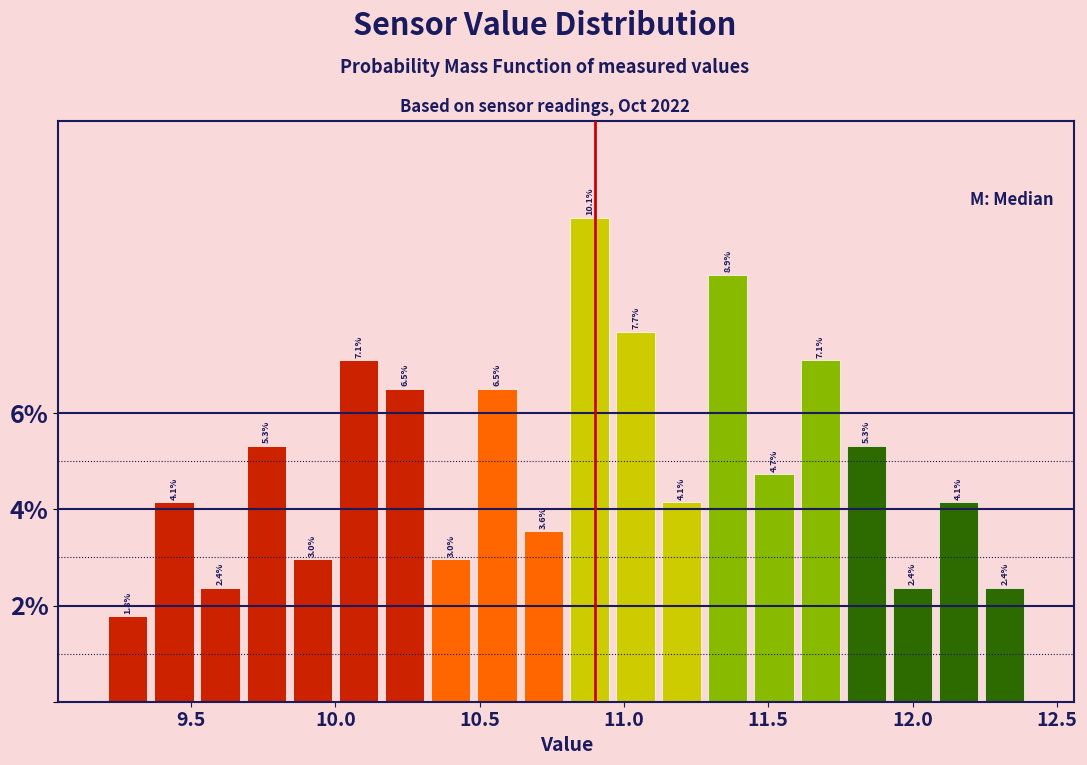

Around what value on the x-axis is the tallest bar? Give the approximate position of its centre, as read against the axis.

10.90